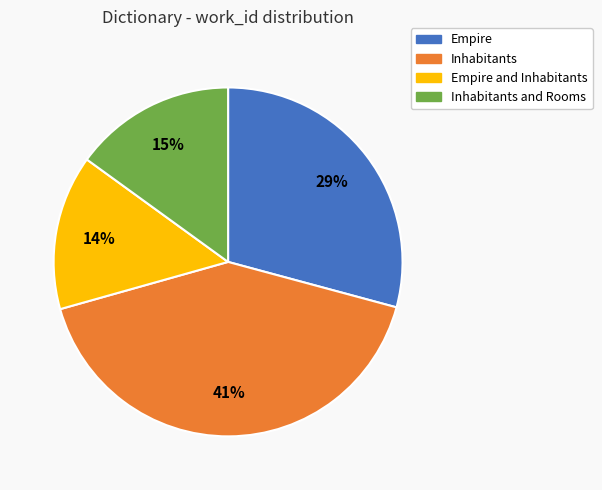

Does any single category account for the majority?

No